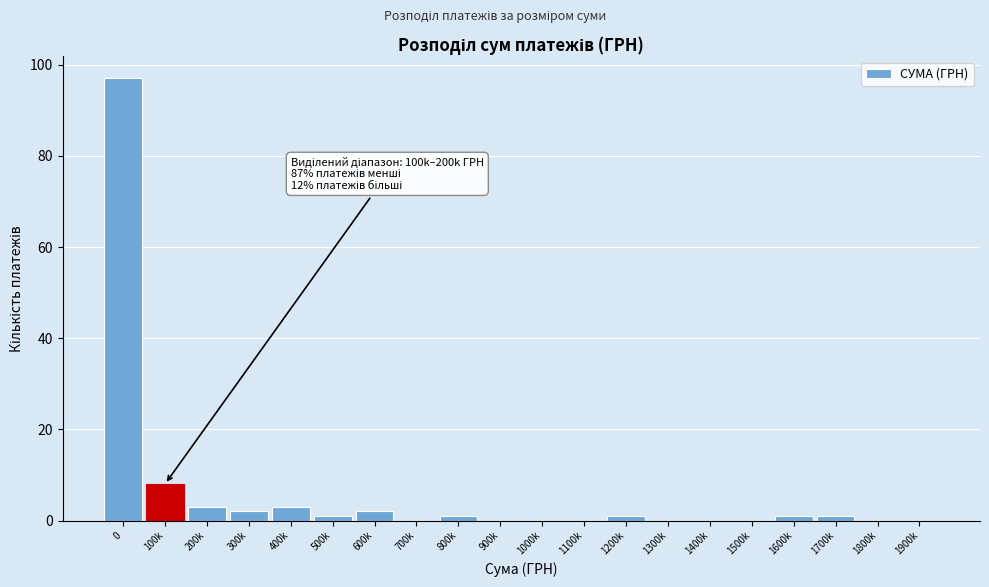

Reading left to right, what are all the values shown in this chart?

0=97	100k=8	200k=3	300k=2	400k=3	500k=1	600k=2	700k=0	800k=1	900k=0	1000k=0	1100k=0	1200k=1	1300k=0	1400k=0	1500k=0	1600k=1	1700k=1	1800k=0	1900k=0